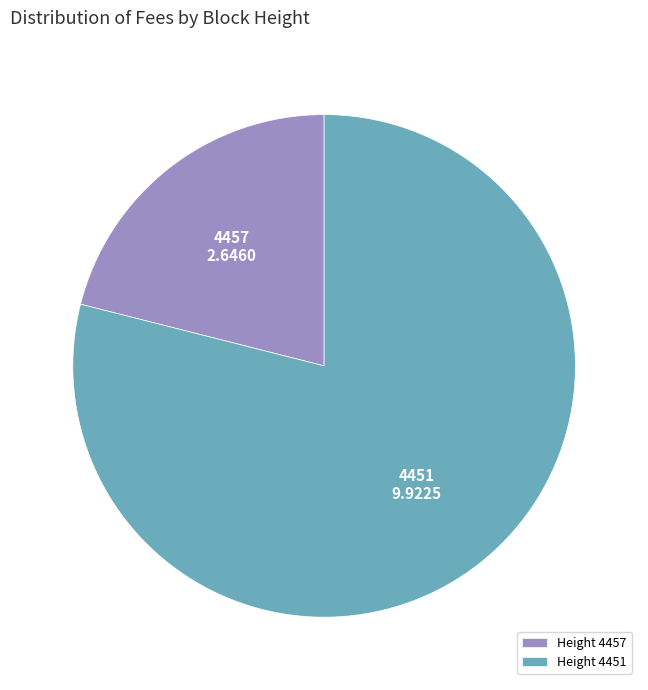

Is there a majority slice in this chart?

Yes